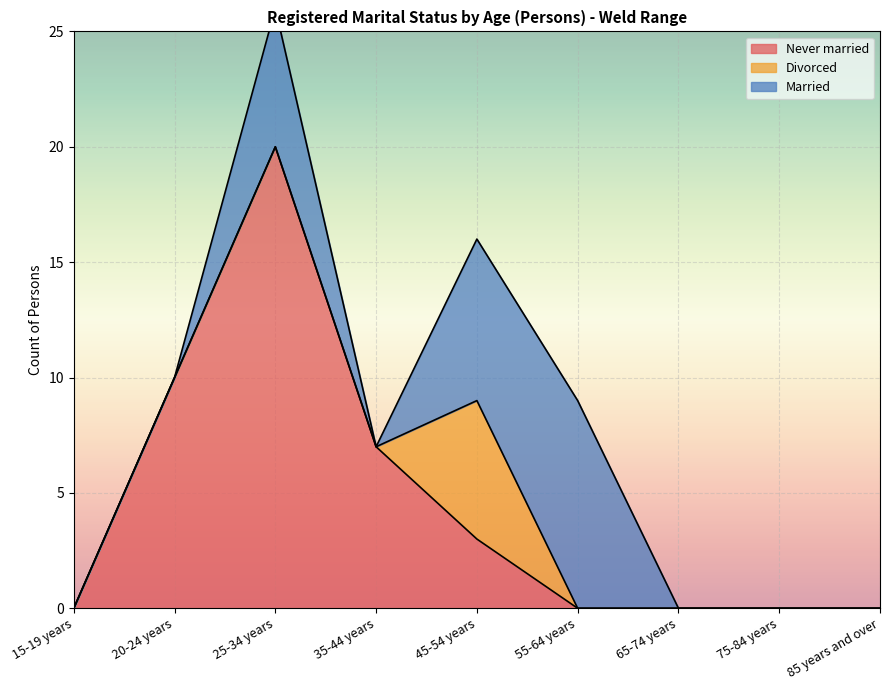

What are all the series names shown in the legend?

Never married, Divorced, Married